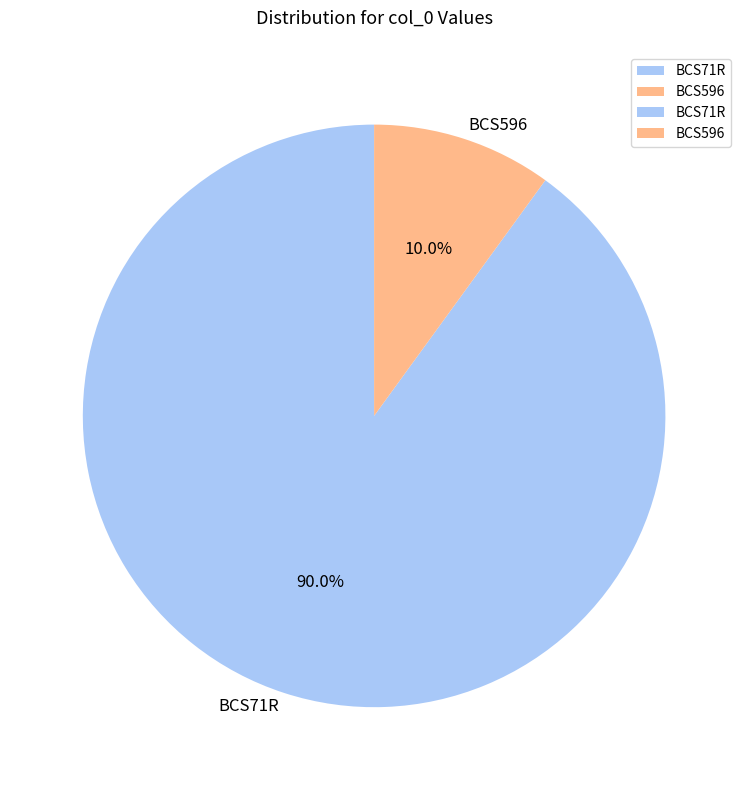

To the nearest percent, what is the difference between the BCS71R and BCS596 slice percentages?

80%